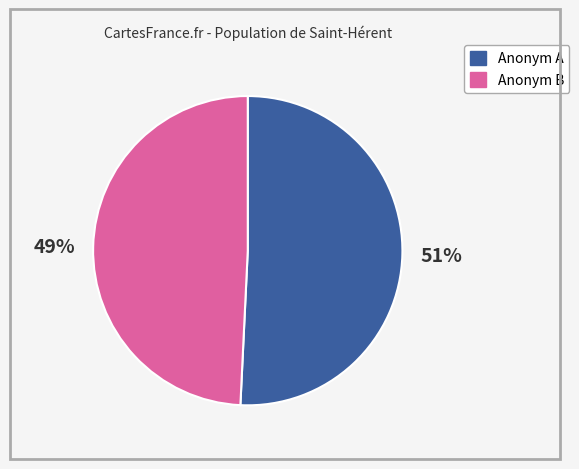

Is there any slice that represents more than half of the pie?

Yes